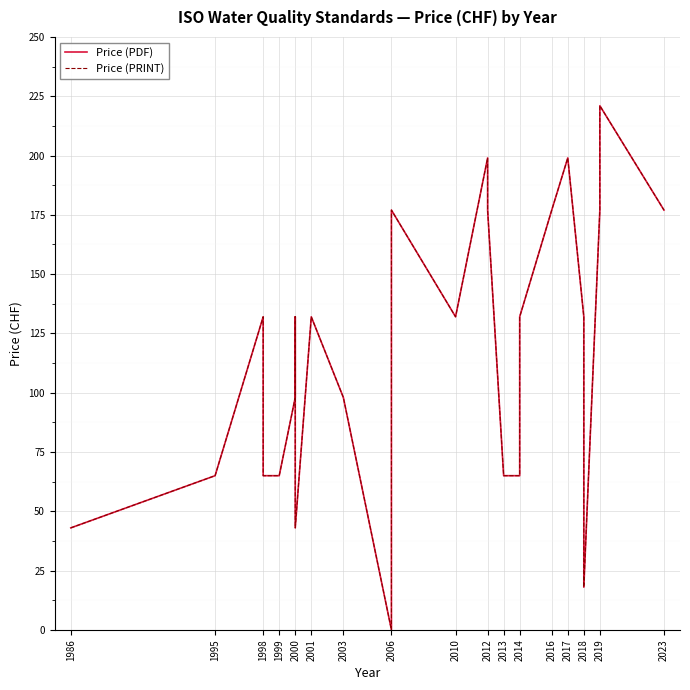

What position from the left is 20?

21